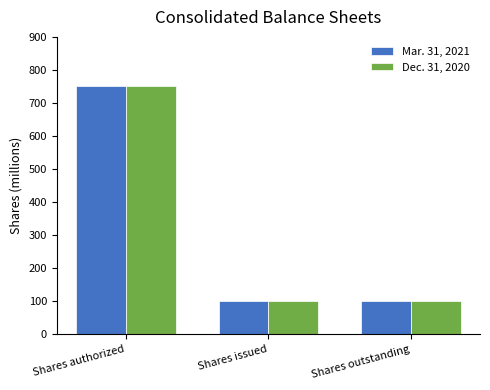

What is the difference between the Dec. 31, 2020 values at Shares authorized and Shares issued?

650